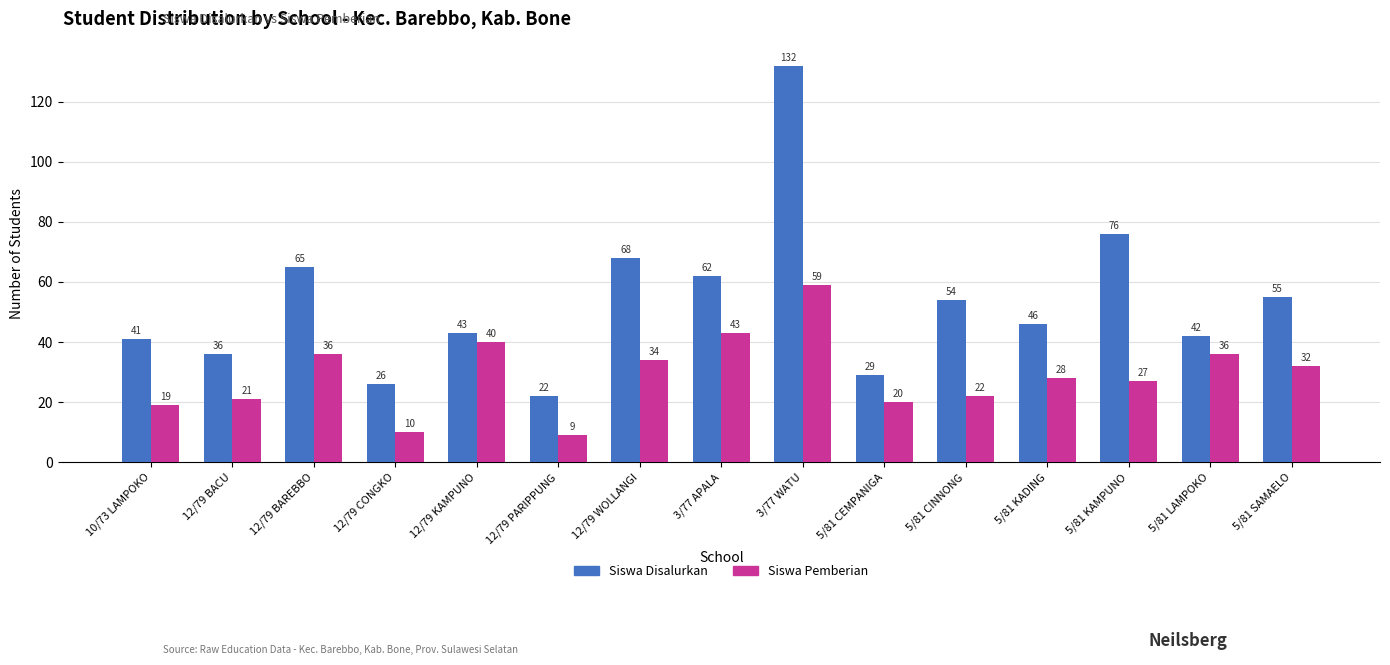

Where is Siswa Disalurkan nearest to the value 77?

5/81 KAMPUNO